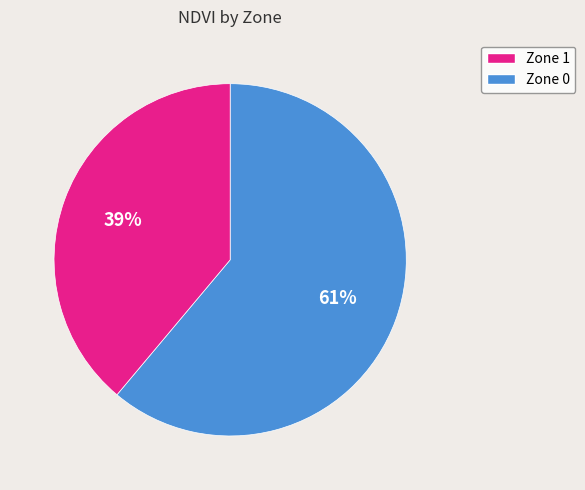

To the nearest percent, what is the difference between the largest and smallest slice percentages?

22%